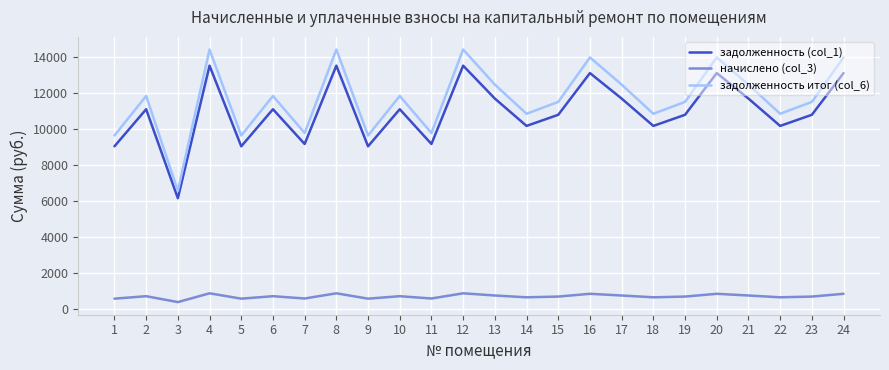

The value of начислено (col_3) at 12 is 894.7. True or false?

True